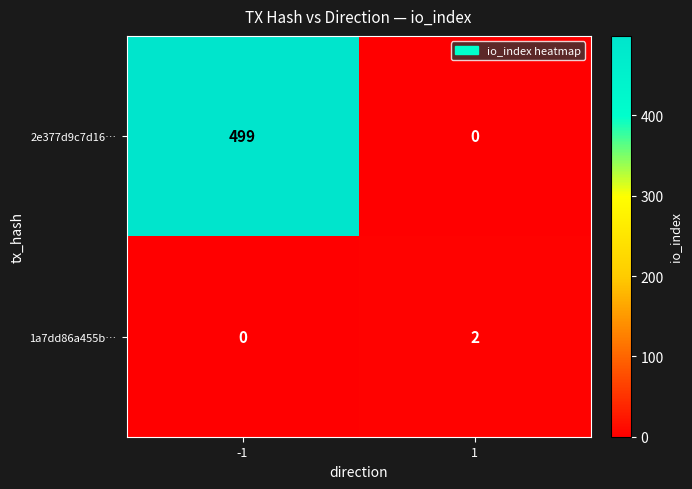

What is the difference between the highest and lowest values at -1?

499